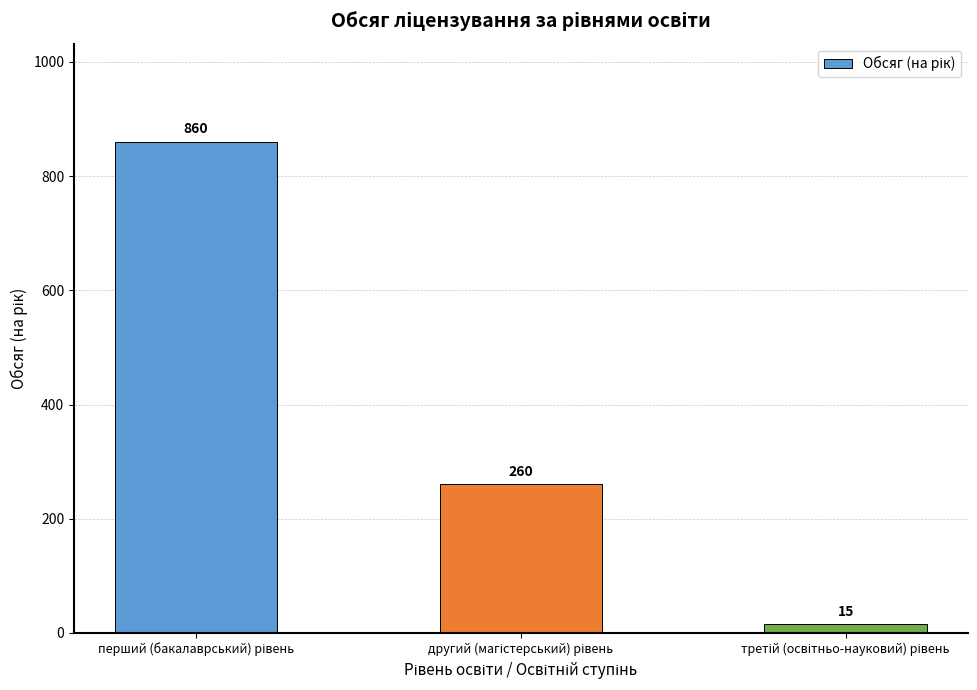

Reading left to right, extract all data points from this chart.

860	260	15